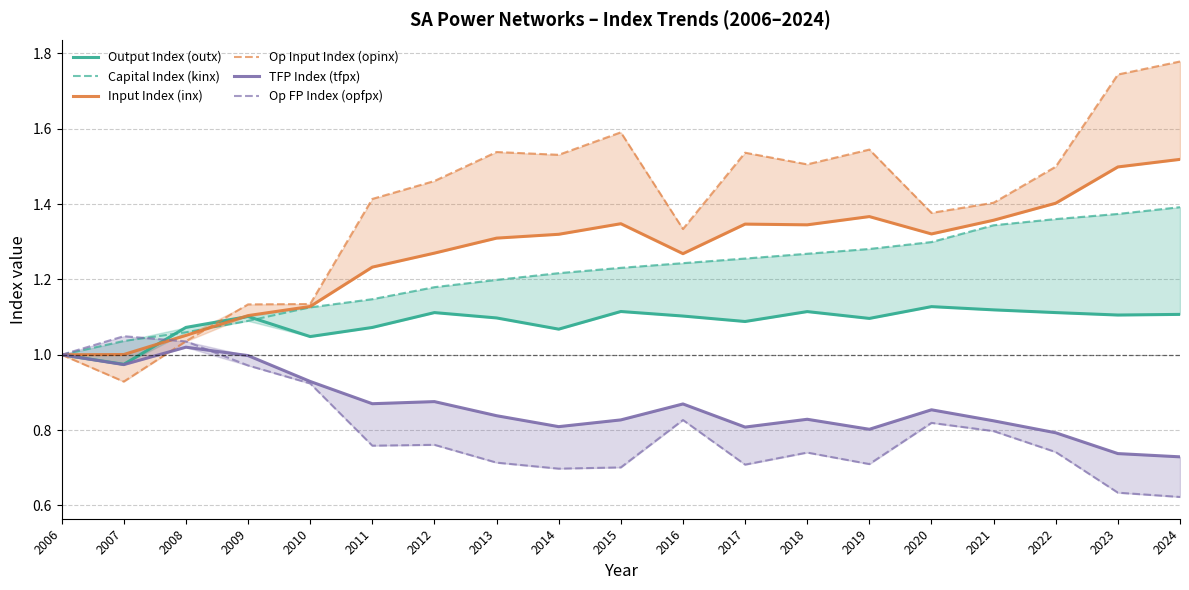

What is the approximate value of Capital Index (kinx) at 2014?

1.2